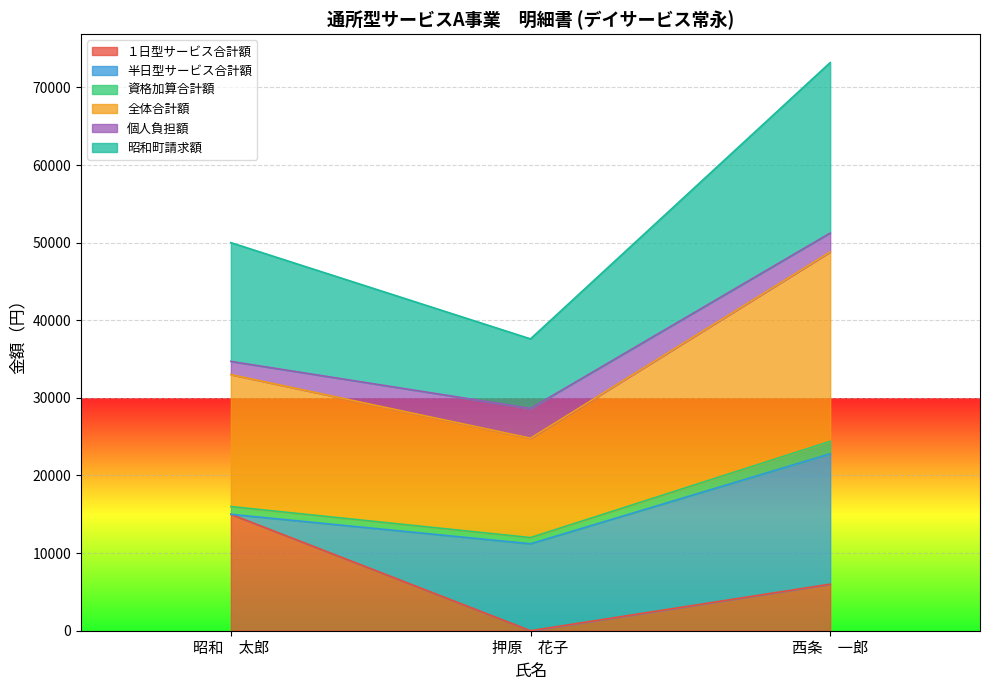

Is the value of 昭和町請求額 at 西条　一郎 greater than the value of １日型サービス合計額 at 西条　一郎?

Yes